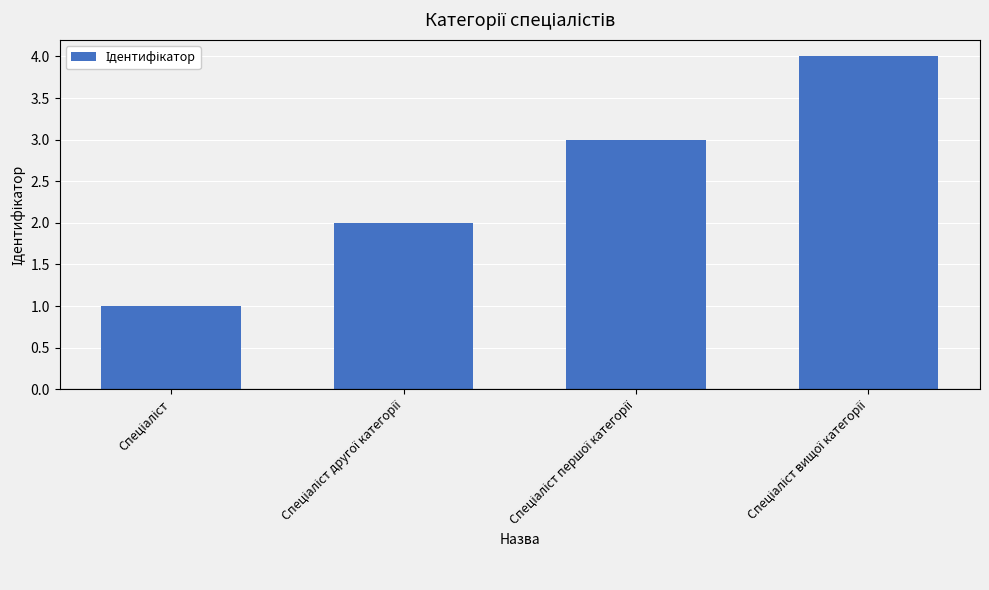

What is the difference between the maximum and minimum values?

3